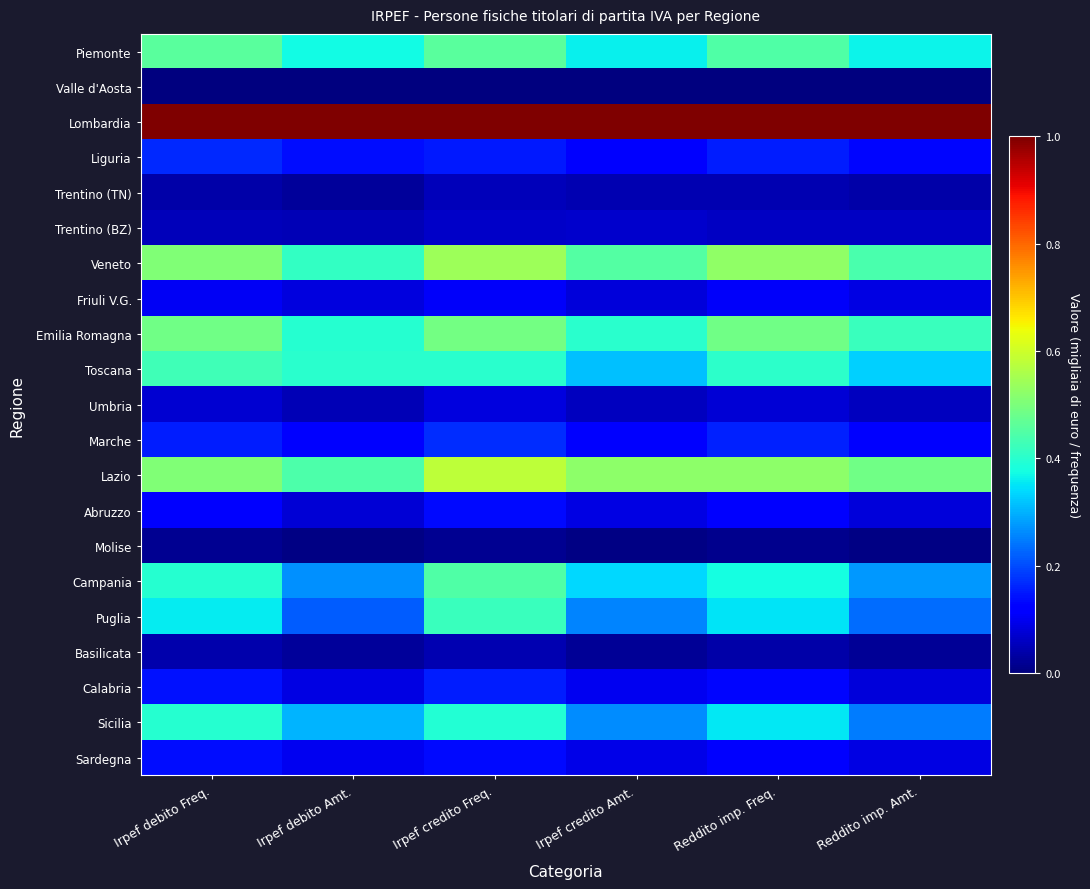

Reading left to right, what are all the values shown in this chart?

Piemonte: Irpef debito Freq.=0.5	Irpef debito Amt.=0.4	Irpef credito Freq.=0.5	Irpef credito Amt.=0.4	Reddito imp. Freq.=0.4	Reddito imp. Amt.=0.4
Valle d'Aosta: Irpef debito Freq.=0.0	Irpef debito Amt.=0.0	Irpef credito Freq.=0.0	Irpef credito Amt.=0.0	Reddito imp. Freq.=0.0	Reddito imp. Amt.=0.0
Lombardia: Irpef debito Freq.=1.0	Irpef debito Amt.=1.0	Irpef credito Freq.=1.0	Irpef credito Amt.=1.0	Reddito imp. Freq.=1.0	Reddito imp. Amt.=1.0
Liguria: Irpef debito Freq.=0.2	Irpef debito Amt.=0.1	Irpef credito Freq.=0.2	Irpef credito Amt.=0.1	Reddito imp. Freq.=0.2	Reddito imp. Amt.=0.1
Trentino (TN): Irpef debito Freq.=0.0	Irpef debito Amt.=0.0	Irpef credito Freq.=0.1	Irpef credito Amt.=0.0	Reddito imp. Freq.=0.0	Reddito imp. Amt.=0.0
Trentino (BZ): Irpef debito Freq.=0.1	Irpef debito Amt.=0.1	Irpef credito Freq.=0.1	Irpef credito Amt.=0.1	Reddito imp. Freq.=0.1	Reddito imp. Amt.=0.1
Veneto: Irpef debito Freq.=0.5	Irpef debito Amt.=0.4	Irpef credito Freq.=0.5	Irpef credito Amt.=0.5	Reddito imp. Freq.=0.5	Reddito imp. Amt.=0.4
Friuli V.G.: Irpef debito Freq.=0.1	Irpef debito Amt.=0.1	Irpef credito Freq.=0.1	Irpef credito Amt.=0.1	Reddito imp. Freq.=0.1	Reddito imp. Amt.=0.1
Emilia Romagna: Irpef debito Freq.=0.5	Irpef debito Amt.=0.4	Irpef credito Freq.=0.5	Irpef credito Amt.=0.4	Reddito imp. Freq.=0.5	Reddito imp. Amt.=0.4
Toscana: Irpef debito Freq.=0.4	Irpef debito Amt.=0.4	Irpef credito Freq.=0.4	Irpef credito Amt.=0.3	Reddito imp. Freq.=0.4	Reddito imp. Amt.=0.3
Umbria: Irpef debito Freq.=0.1	Irpef debito Amt.=0.1	Irpef credito Freq.=0.1	Irpef credito Amt.=0.1	Reddito imp. Freq.=0.1	Reddito imp. Amt.=0.1
Marche: Irpef debito Freq.=0.2	Irpef debito Amt.=0.1	Irpef credito Freq.=0.2	Irpef credito Amt.=0.1	Reddito imp. Freq.=0.2	Reddito imp. Amt.=0.1
Lazio: Irpef debito Freq.=0.5	Irpef debito Amt.=0.4	Irpef credito Freq.=0.6	Irpef credito Amt.=0.5	Reddito imp. Freq.=0.5	Reddito imp. Amt.=0.5
Abruzzo: Irpef debito Freq.=0.1	Irpef debito Amt.=0.1	Irpef credito Freq.=0.1	Irpef credito Amt.=0.1	Reddito imp. Freq.=0.1	Reddito imp. Amt.=0.1
Molise: Irpef debito Freq.=0.0	Irpef debito Amt.=0.0	Irpef credito Freq.=0.0	Irpef credito Amt.=0.0	Reddito imp. Freq.=0.0	Reddito imp. Amt.=0.0
Campania: Irpef debito Freq.=0.4	Irpef debito Amt.=0.3	Irpef credito Freq.=0.4	Irpef credito Amt.=0.3	Reddito imp. Freq.=0.4	Reddito imp. Amt.=0.3
Puglia: Irpef debito Freq.=0.4	Irpef debito Amt.=0.2	Irpef credito Freq.=0.4	Irpef credito Amt.=0.3	Reddito imp. Freq.=0.3	Reddito imp. Amt.=0.2
Basilicata: Irpef debito Freq.=0.0	Irpef debito Amt.=0.0	Irpef credito Freq.=0.0	Irpef credito Amt.=0.0	Reddito imp. Freq.=0.0	Reddito imp. Amt.=0.0
Calabria: Irpef debito Freq.=0.1	Irpef debito Amt.=0.1	Irpef credito Freq.=0.2	Irpef credito Amt.=0.1	Reddito imp. Freq.=0.1	Reddito imp. Amt.=0.1
Sicilia: Irpef debito Freq.=0.4	Irpef debito Amt.=0.3	Irpef credito Freq.=0.4	Irpef credito Amt.=0.3	Reddito imp. Freq.=0.4	Reddito imp. Amt.=0.2
Sardegna: Irpef debito Freq.=0.1	Irpef debito Amt.=0.1	Irpef credito Freq.=0.1	Irpef credito Amt.=0.1	Reddito imp. Freq.=0.1	Reddito imp. Amt.=0.1